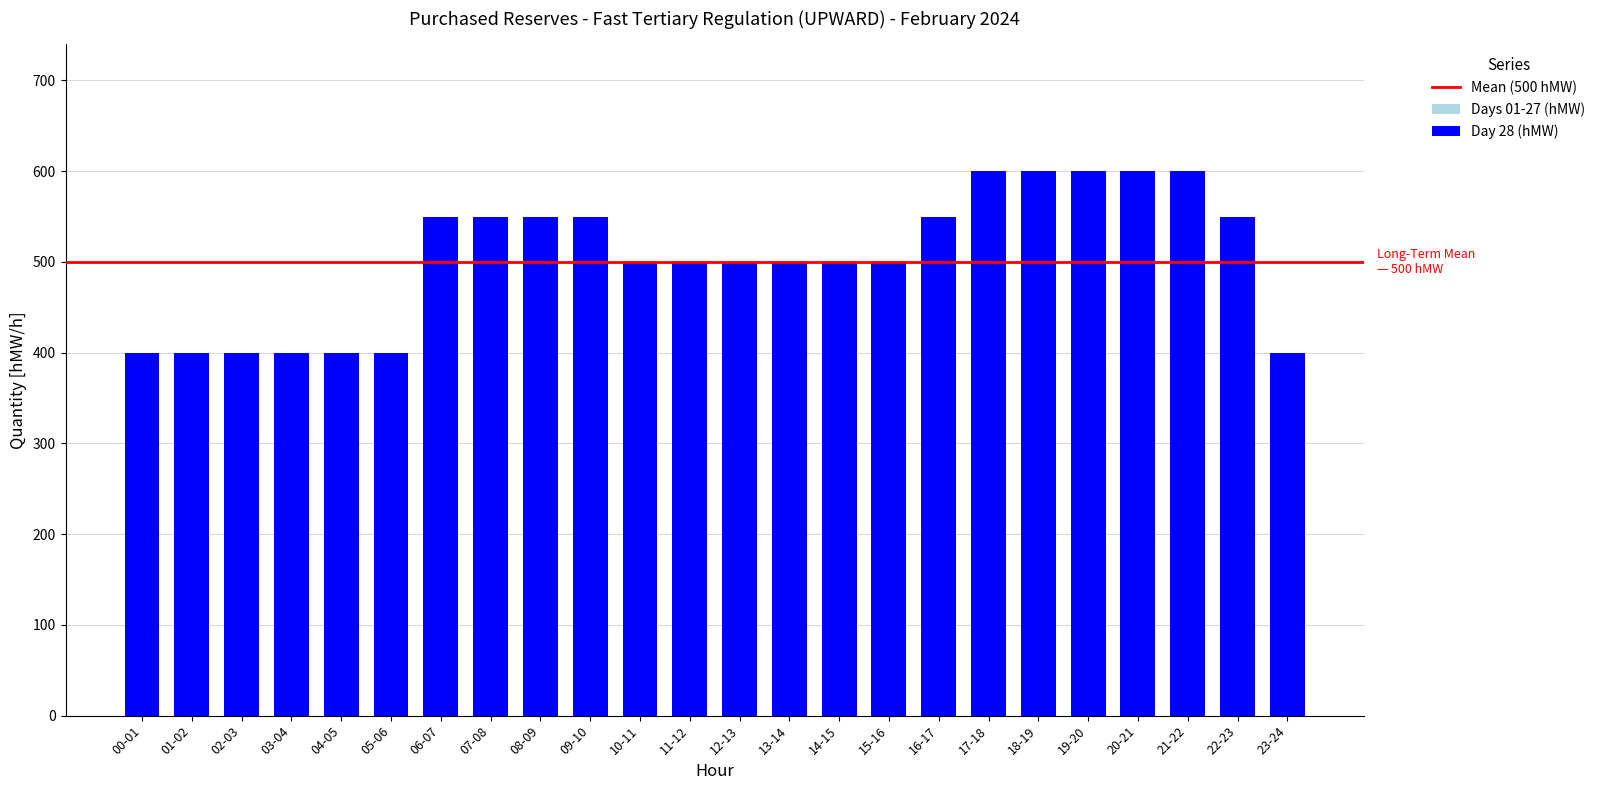

Is it true that the value at 06-07 is 811?

False